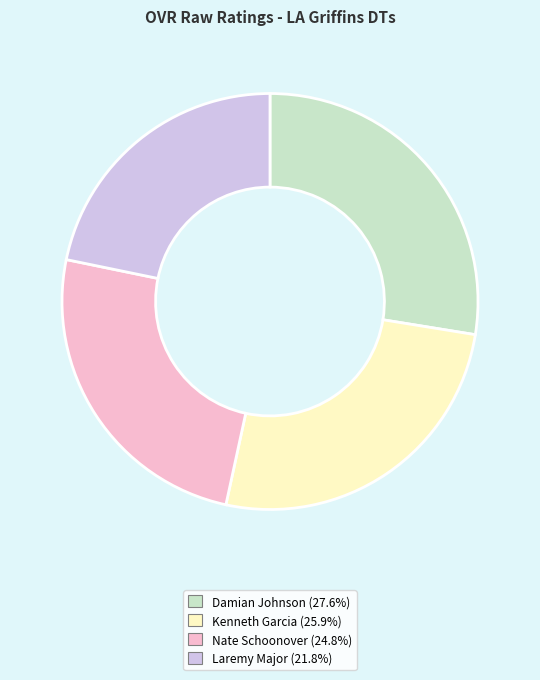

Rank the categories by value from highest to lowest.

Damian Johnson, Kenneth Garcia, Nate Schoonover, Laremy Major